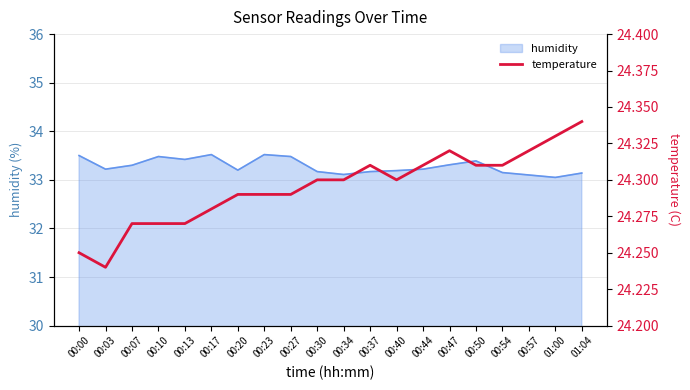

How many data points does each series have?

20